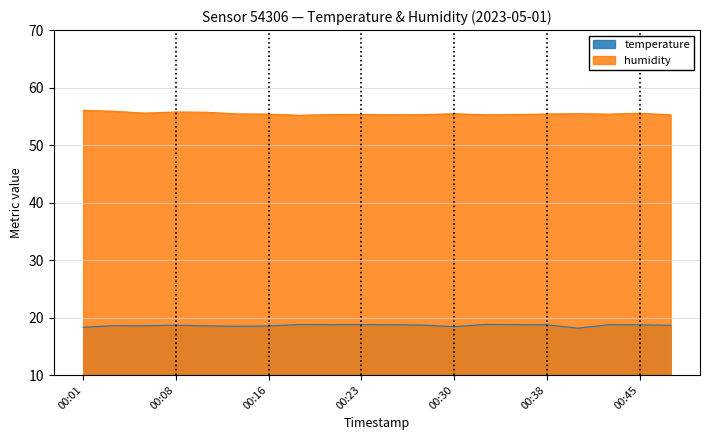

At which label does humidity reach its peak?

00:01